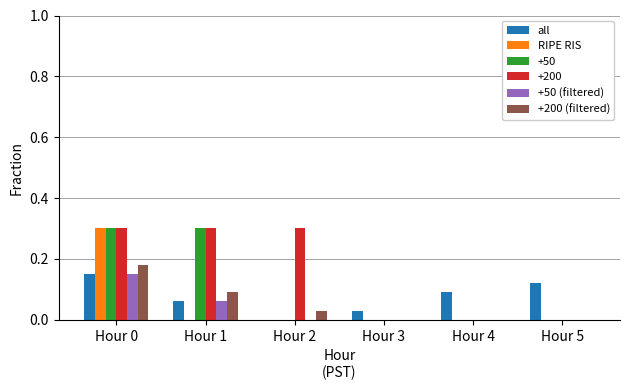

True or false: RIPE RIS has a value of 0.0 at Hour 3.

True